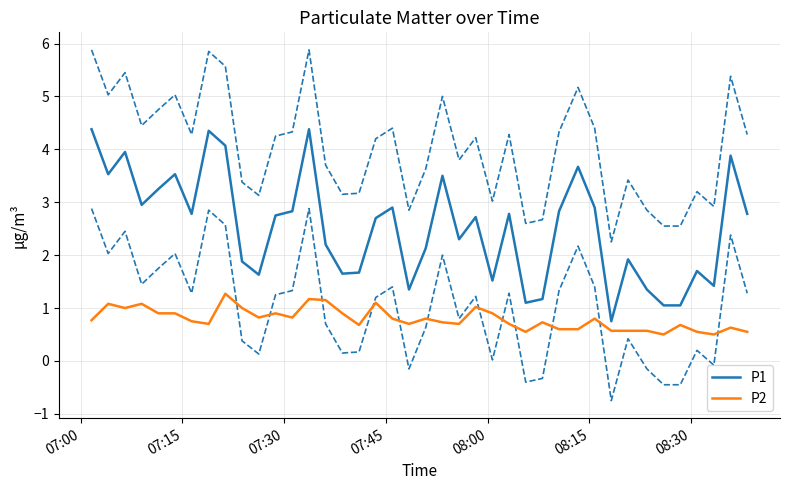

Does the chart have visible grid lines?

Yes